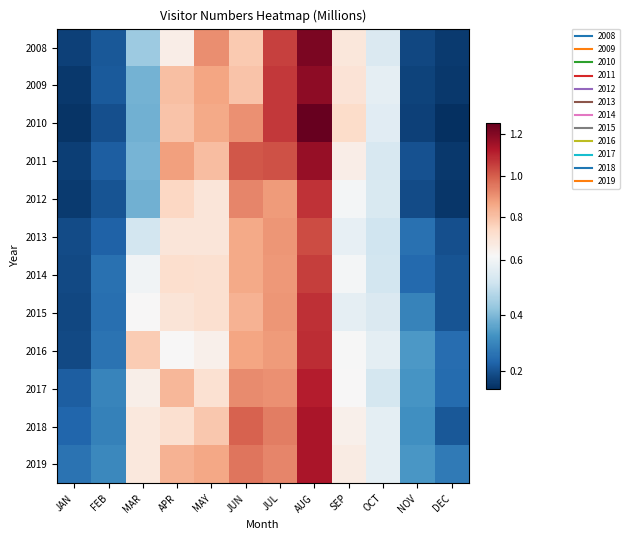

What is the spread (max minus min) of values at OCT?

0.1